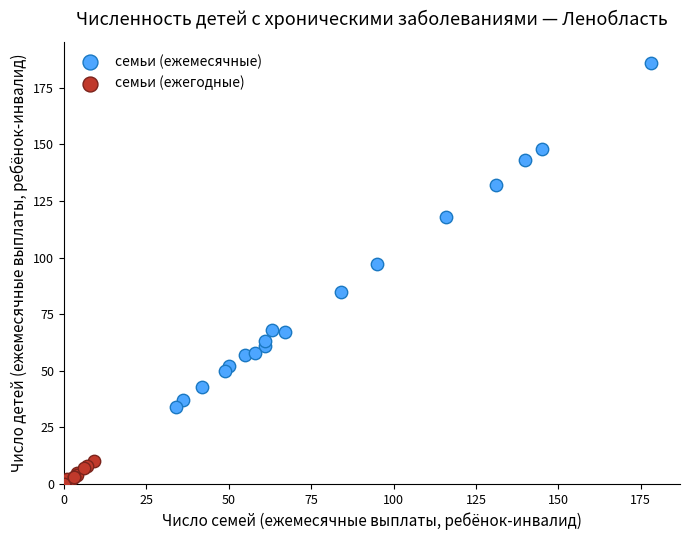

Which series has the largest Y range (max minus min)?

семьи (ежемесячные)